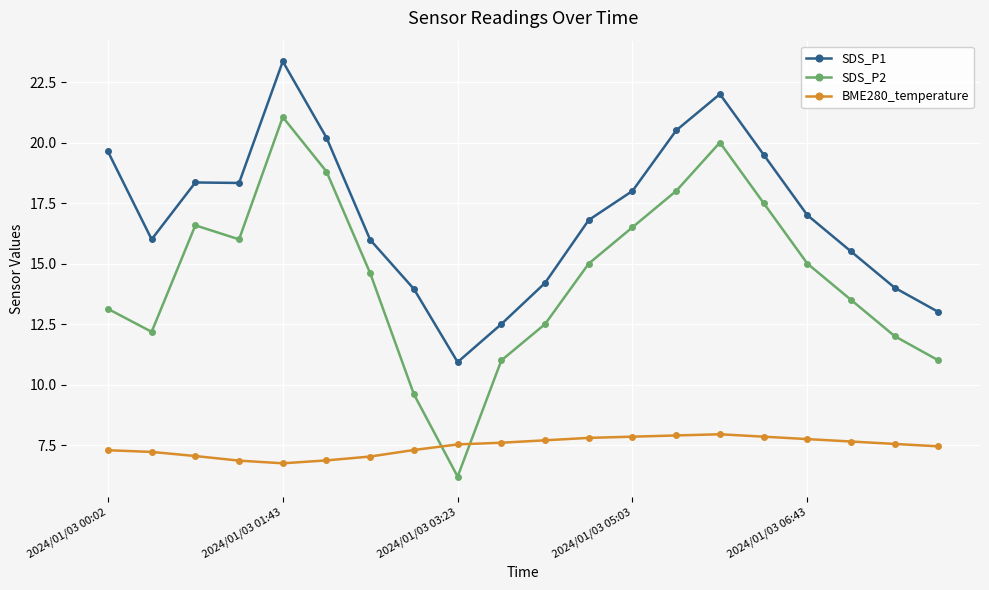

What is the average value of the BME280_temperature series?

7.4